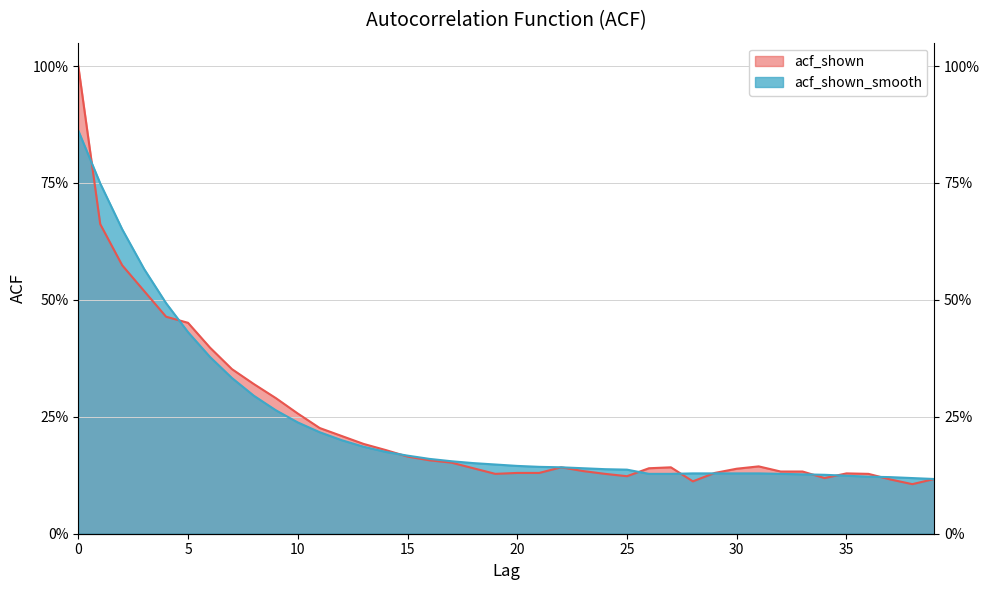

True or false: acf_shown has more than 0 points higher than both neighbors.

True